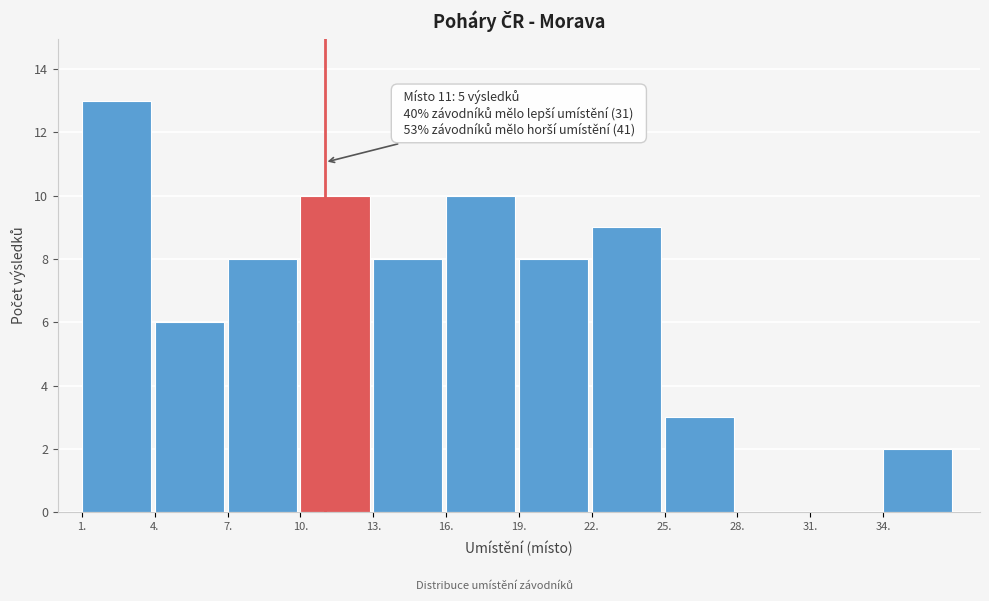

Which range on the x-axis has the tallest bar?

1 to 4